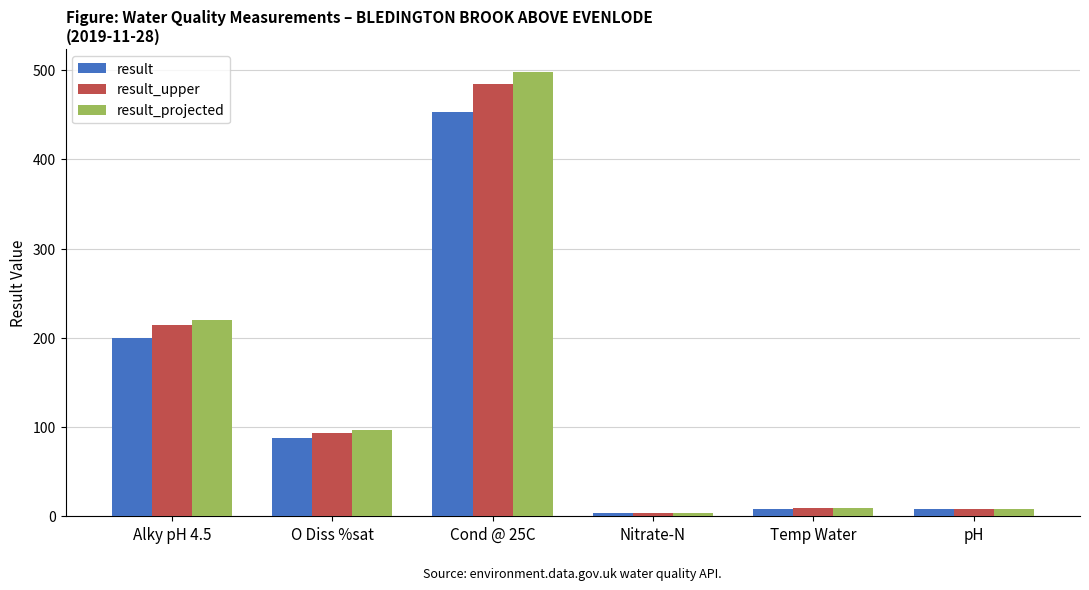

List the series in order of their overall mean, lowest first.

result, result_upper, result_projected